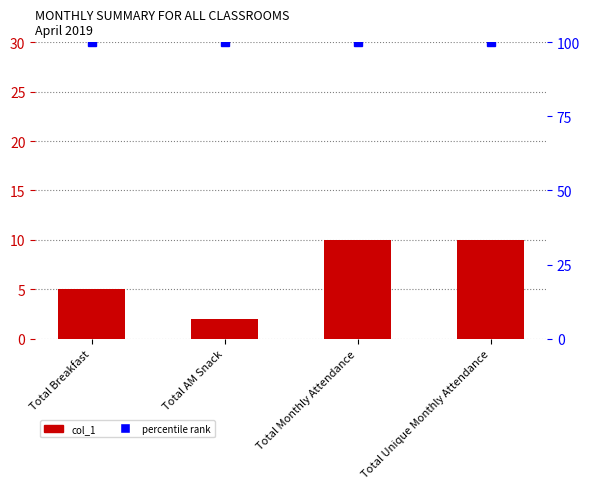

At which label is col_1 closest to 6?

Total Breakfast